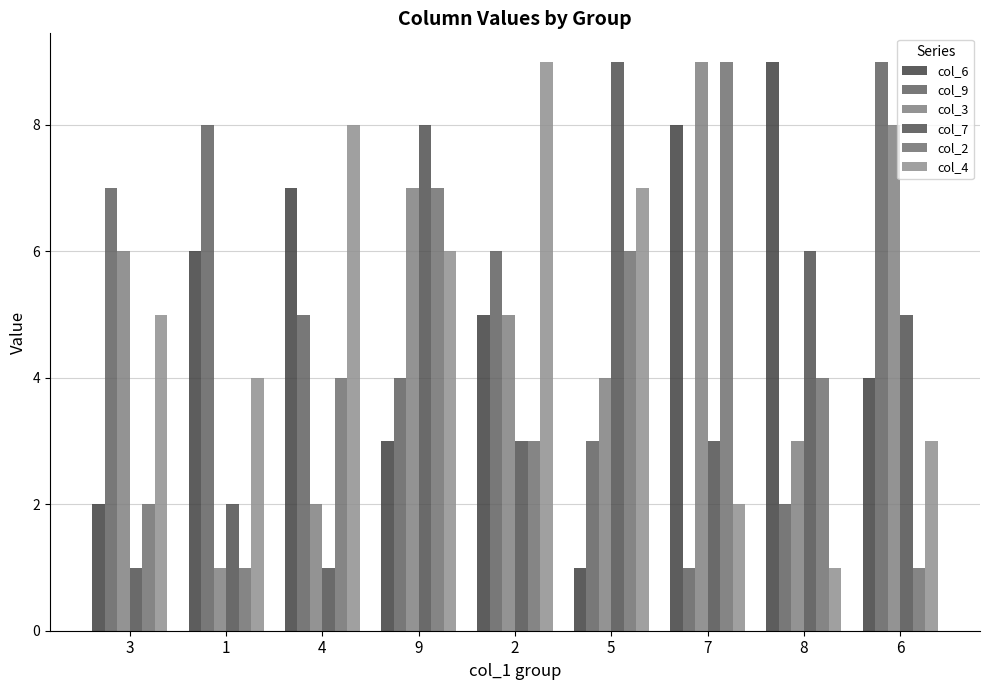

Which series has the largest range (max minus min)?

col_6